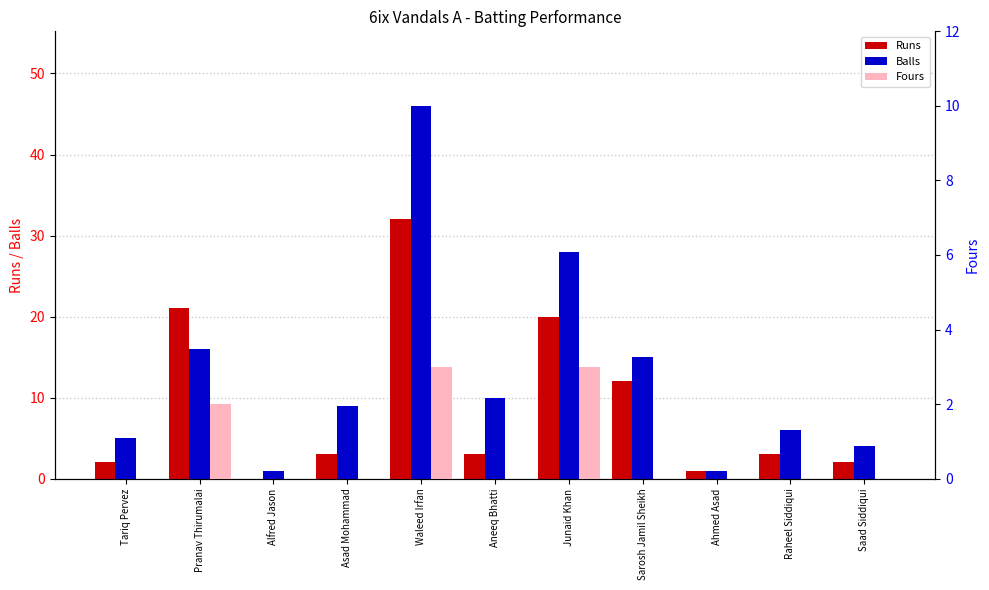

Are the bars grouped side by side (vs. stacked)?

Yes